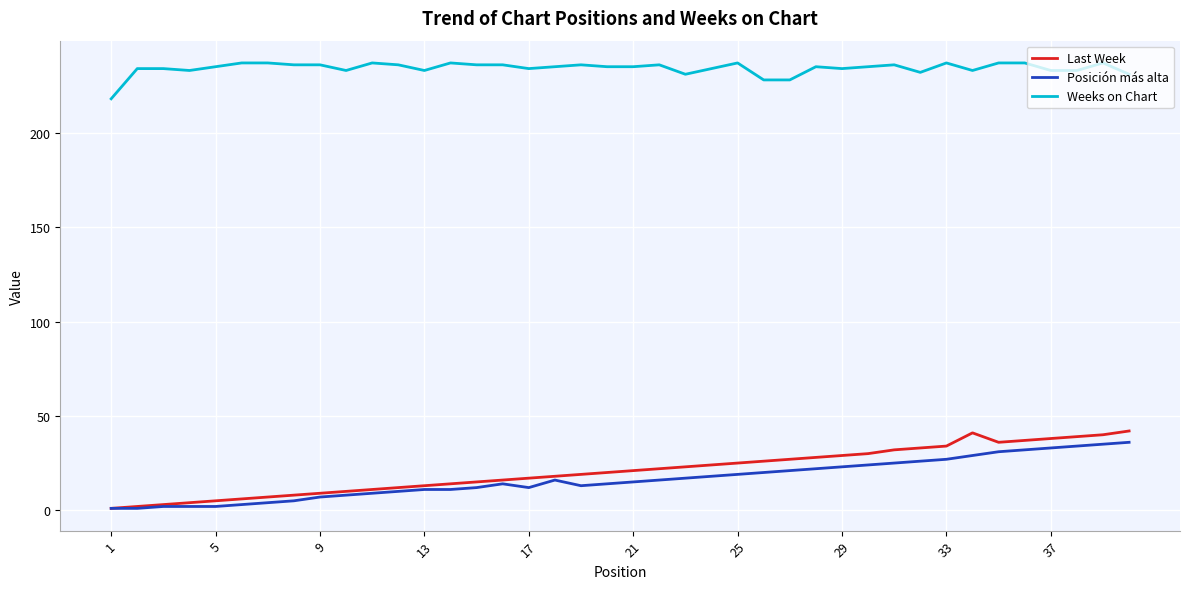

Which series has the largest range (max minus min)?

Last Week